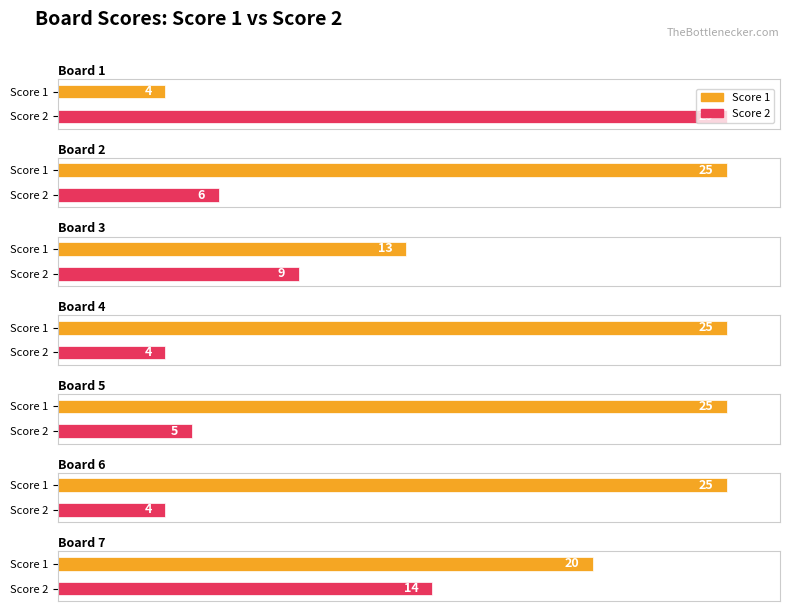

Rank the series by their maximum value, from lowest to highest.

Score 1, Score 2